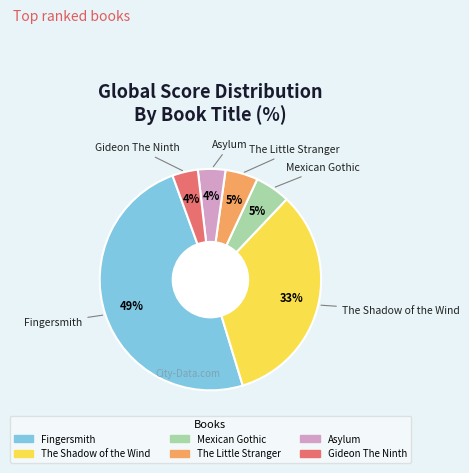

Is the sum of The Little Stranger and Asylum greater than half?

No